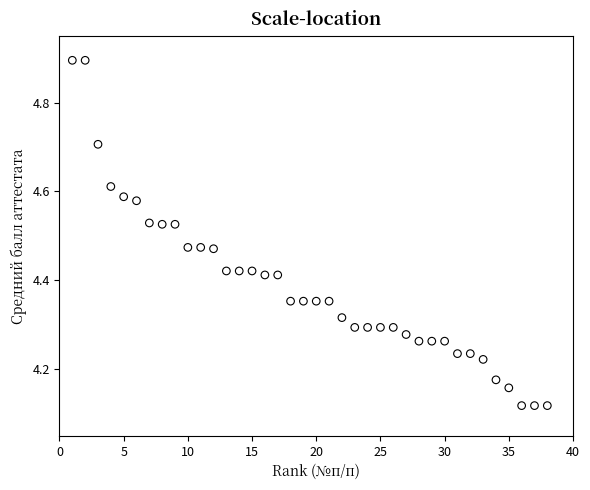

What is the range of X values (max minus min)?

37.0